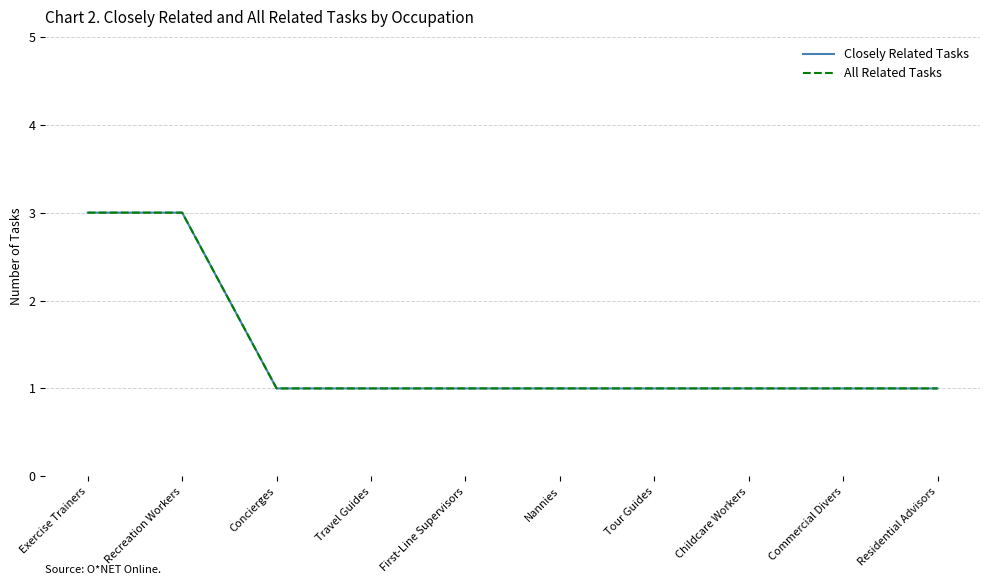

List the series in order of their peak value, highest first.

Closely Related Tasks, All Related Tasks